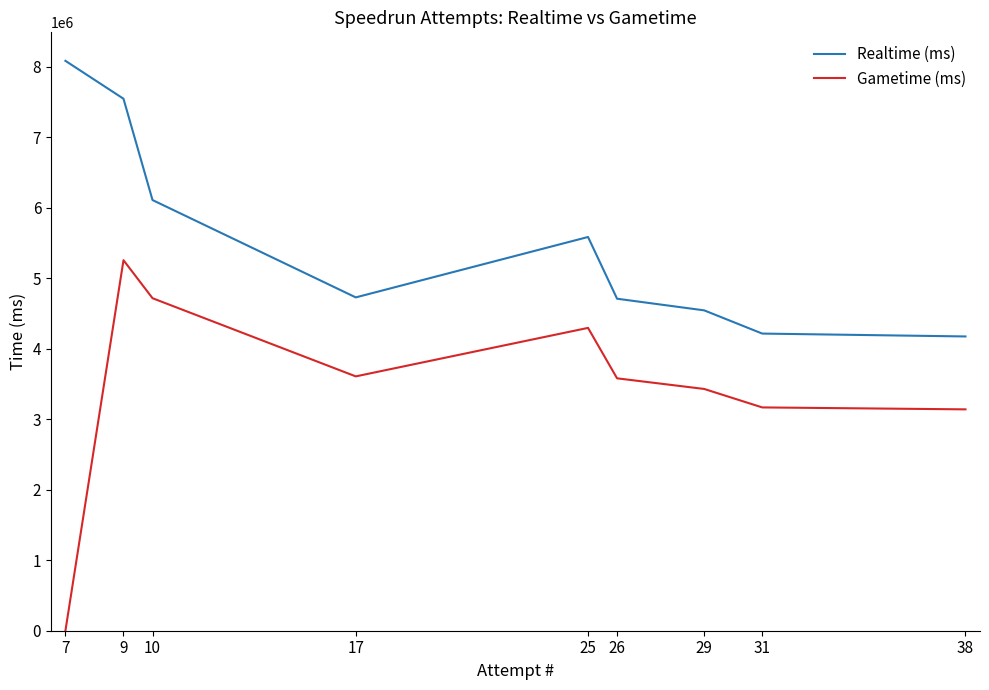

Is it true that Realtime (ms) equals 5585694 at 25?

True